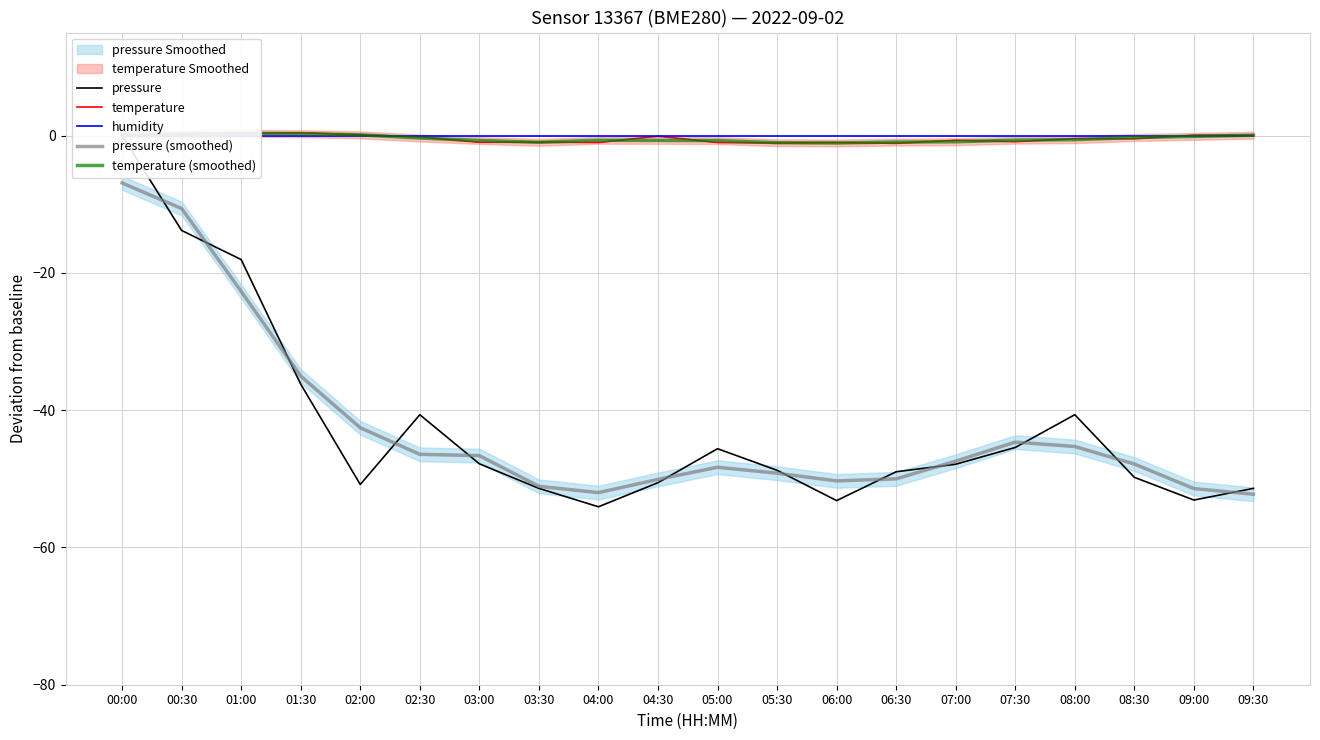

True or false: humidity and pressure cross at least once.

False